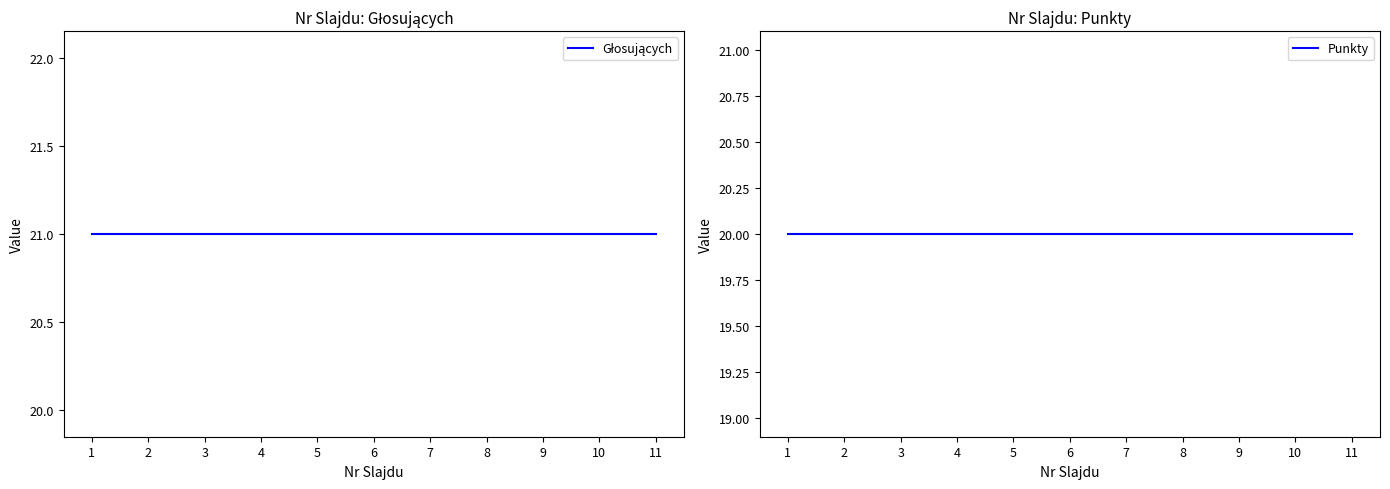

True or false: Punkty and Głosujących intersect in this chart.

False